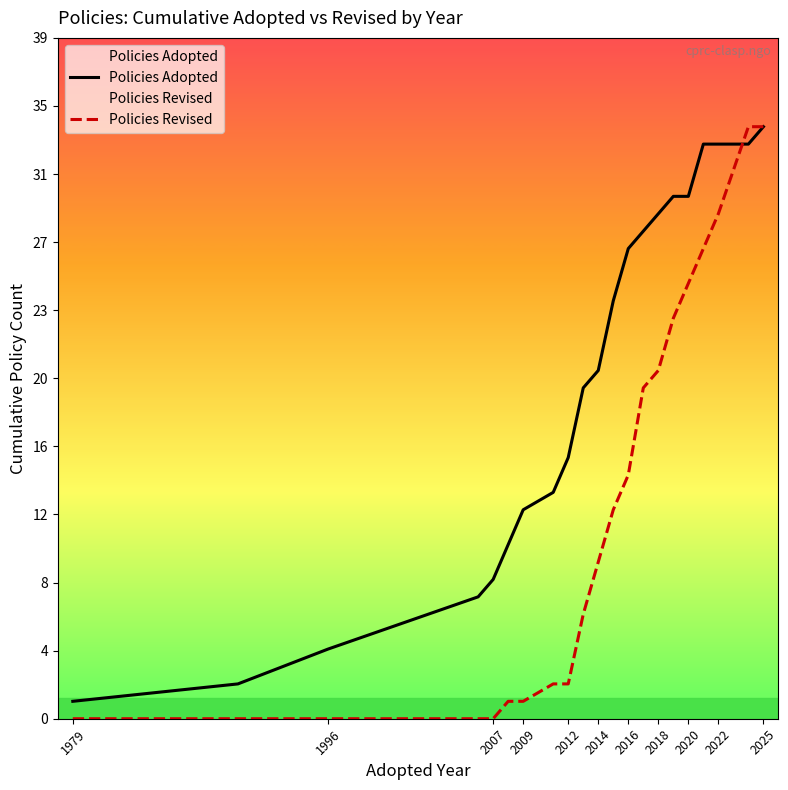

List the series in order of their peak value, lowest first.

Policies Adopted, Policies Revised